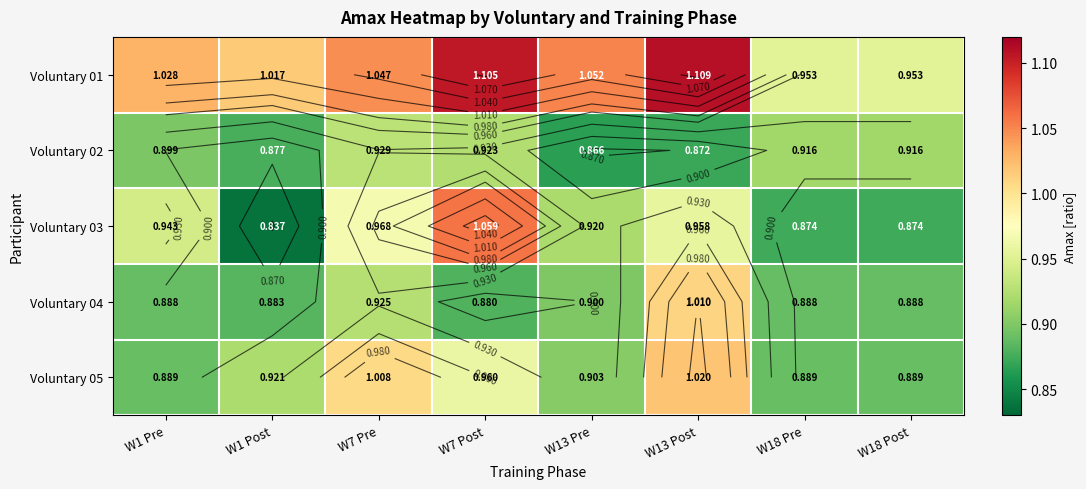

What is the difference between the highest and lowest values at W1 Post?

0.2